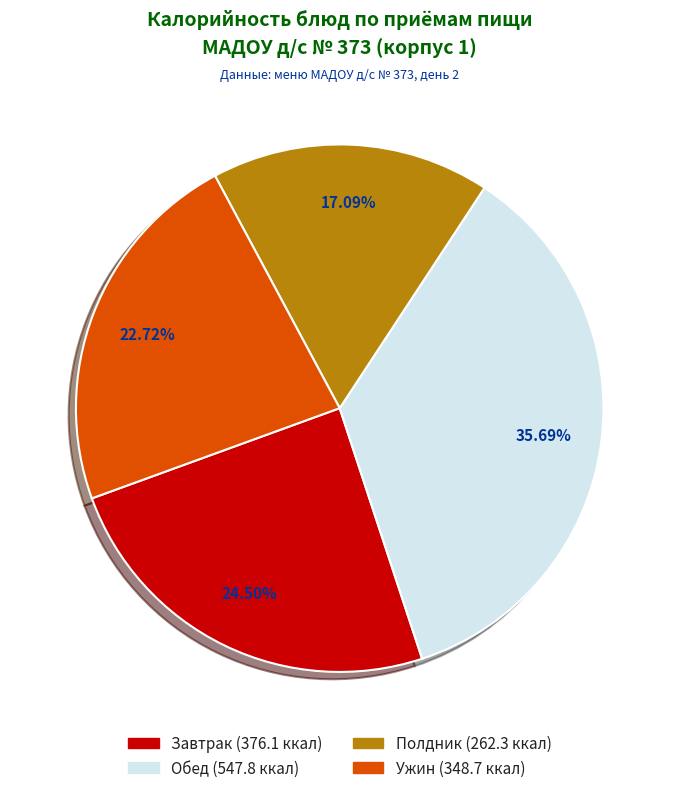

Does any single category account for the majority?

No